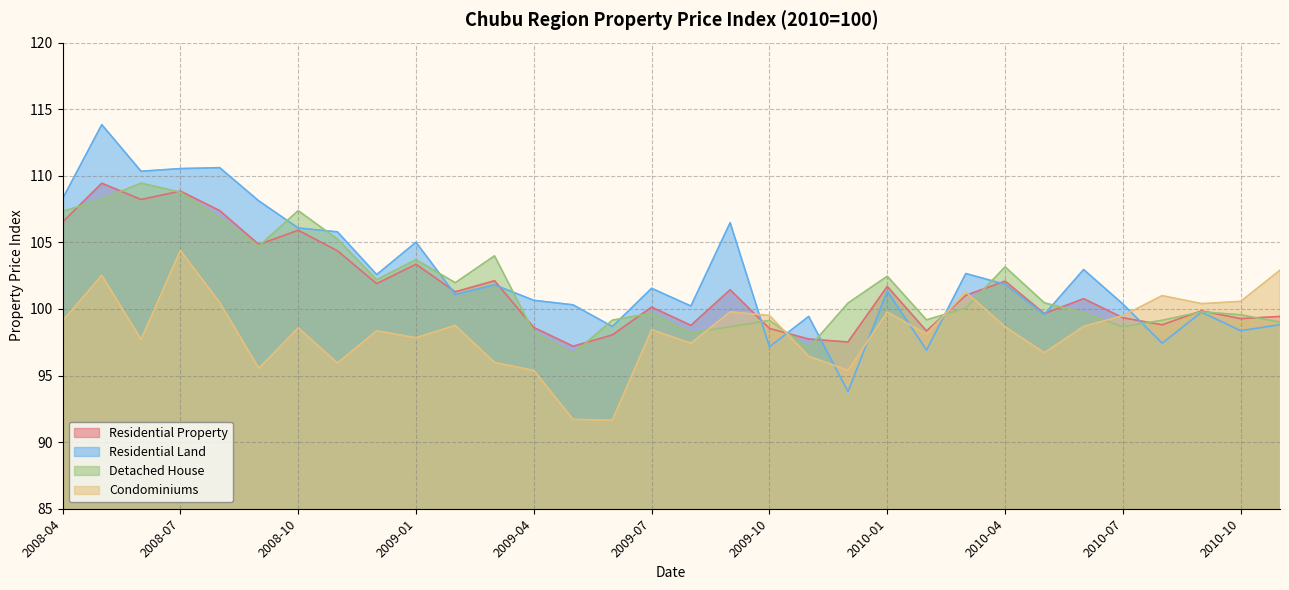

What is the difference between the highest and lowest values at 2009-07?

3.1